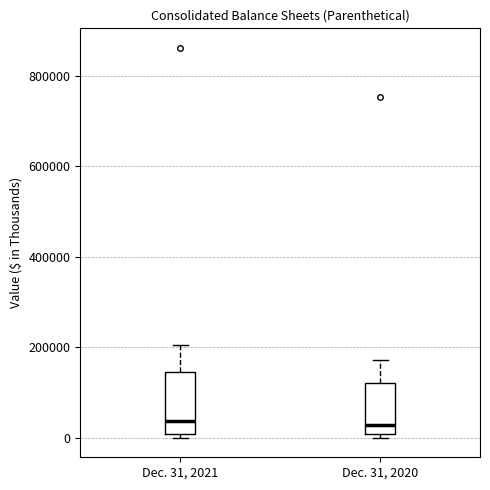

Reading left to right, read every box against the y-axis: the position of its median line, the range the box covers, and the ends of its whiskers. The values are not printed on the chart, so give them approximately, as read against the axis.

Dec. 31, 2021: median 40000, box 0 to 140000, whiskers 0 (just below the box's lower edge) to 200000
Dec. 31, 2020: median 20000, box 0 to 120000, whiskers 0 (just below the box's lower edge) to 180000